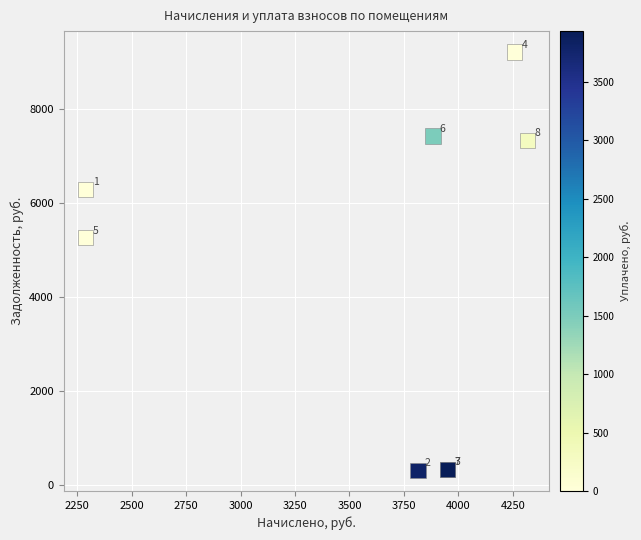

What Y value in the scatter plot is closest to 4759?

5255.9